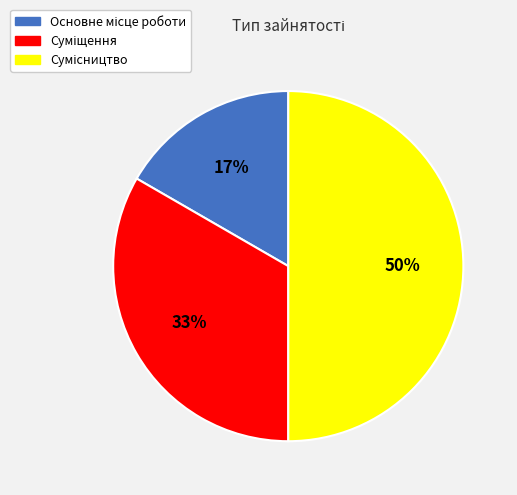

To the nearest percent, what is the average slice percentage?

33%